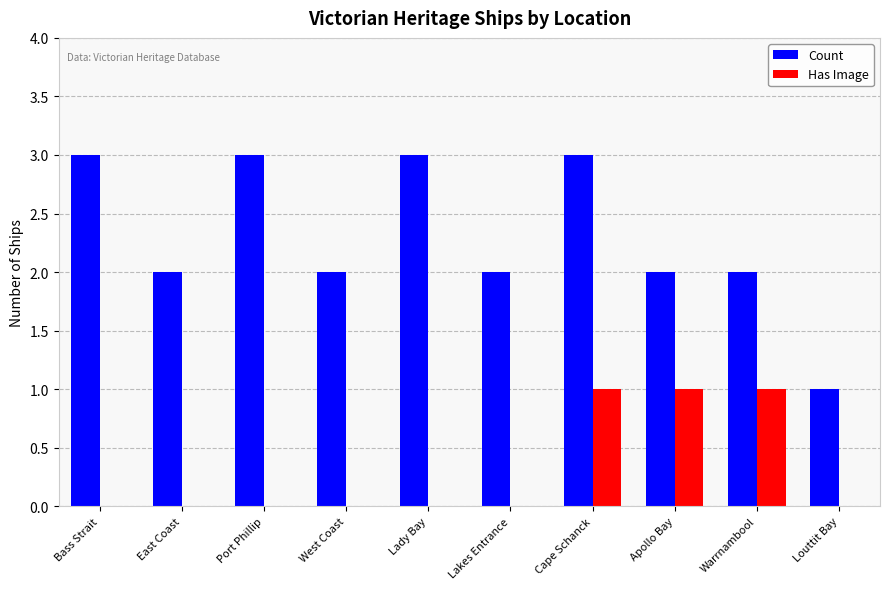

Reading left to right, what are all the values shown in this chart?

Count: 3	2	3	2	3	2	3	2	2	1
Has Image: 0	0	0	0	0	0	1	1	1	0